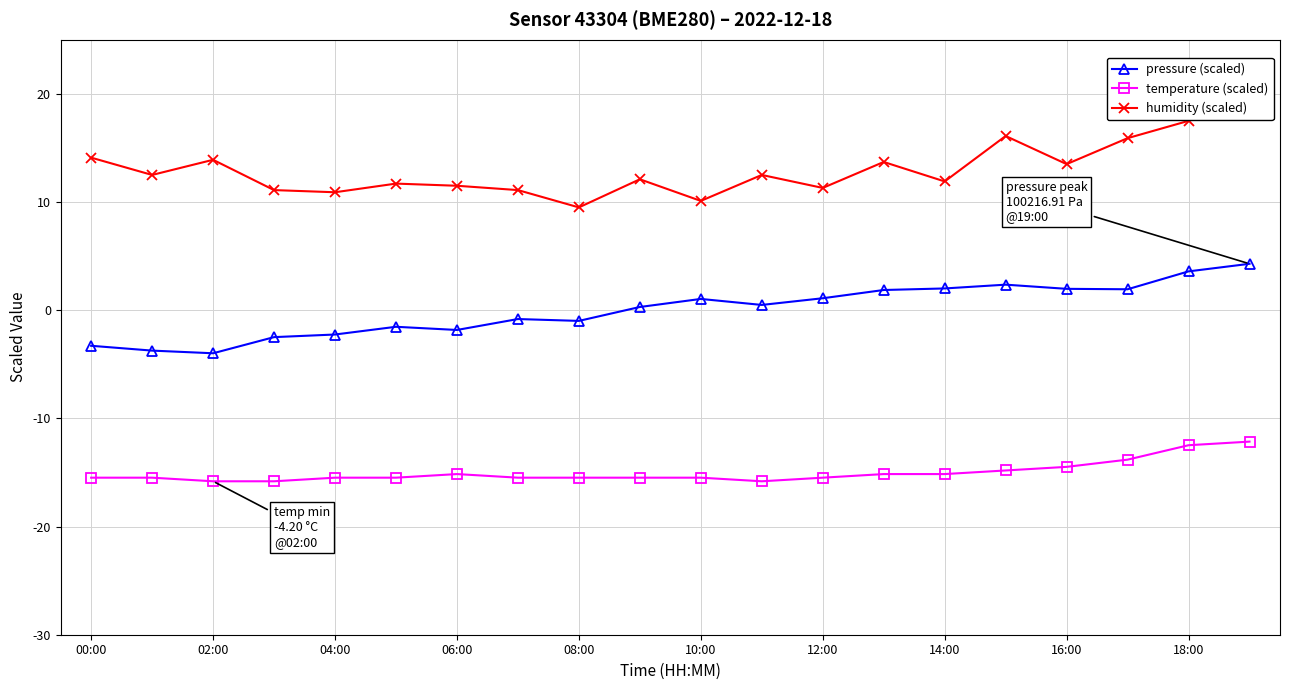

Reading left to right, what are all the values shown in this chart?

pressure (scaled): -3.3	-3.7	-4.0	-2.5	-2.2	-1.5	-1.8	-0.8	-1.0	0.3	1.0	0.5	1.1	1.9	2.0	2.4	2.0	1.9	3.6	4.3
temperature (scaled): -15.5	-15.5	-15.8	-15.8	-15.5	-15.5	-15.1	-15.5	-15.5	-15.5	-15.5	-15.8	-15.5	-15.1	-15.1	-14.8	-14.5	-13.8	-12.5	-12.1
humidity (scaled): 14.1	12.5	13.9	11.1	10.9	11.7	11.5	11.1	9.5	12.1	10.1	12.5	11.3	13.7	11.9	16.1	13.5	15.9	17.5	19.1